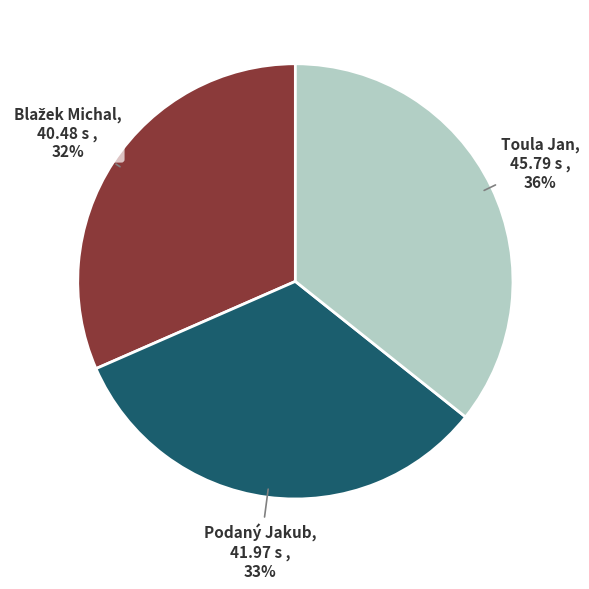

To the nearest percent, what is the average slice percentage?

33%